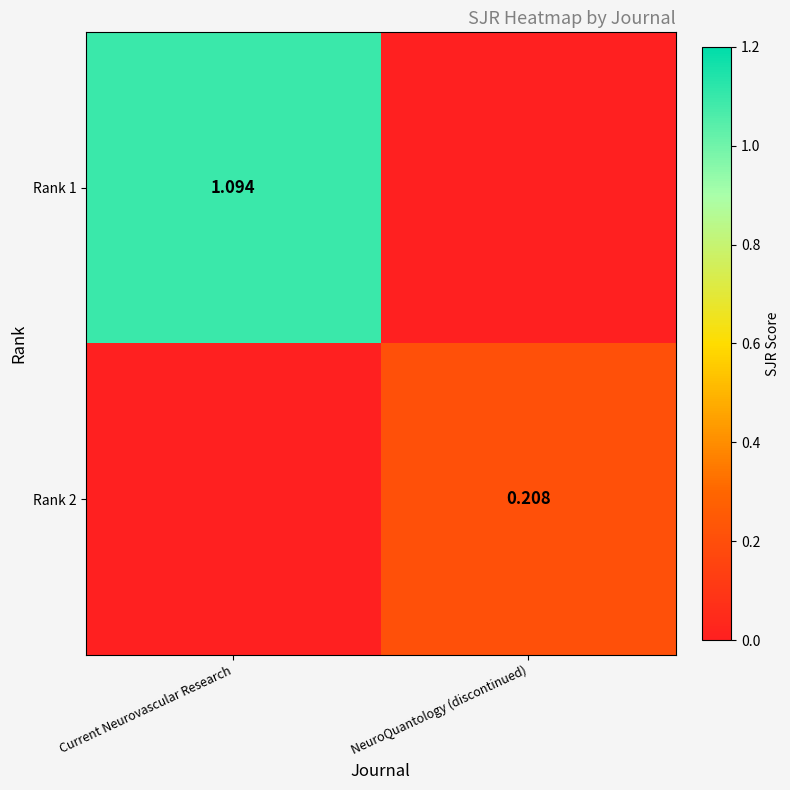

Is the value of Rank 1 at Current Neurovascular Research greater than the value of Rank 2 at NeuroQuantology (discontinued)?

Yes